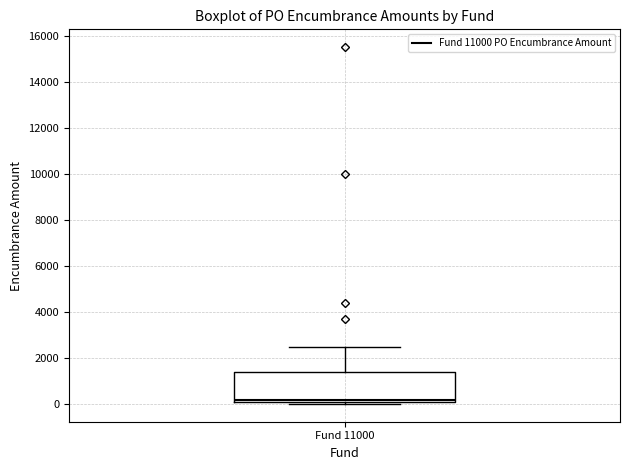

Transcribe this box plot: give where the median line is, the range the box spans, and where the two whiskers end, as read against the y-axis. The values are not printed on the chart, so give them approximately, as read against the axis.

median 200 (just above the box's lower edge), box 200 to 1400, whiskers 0 to 2400